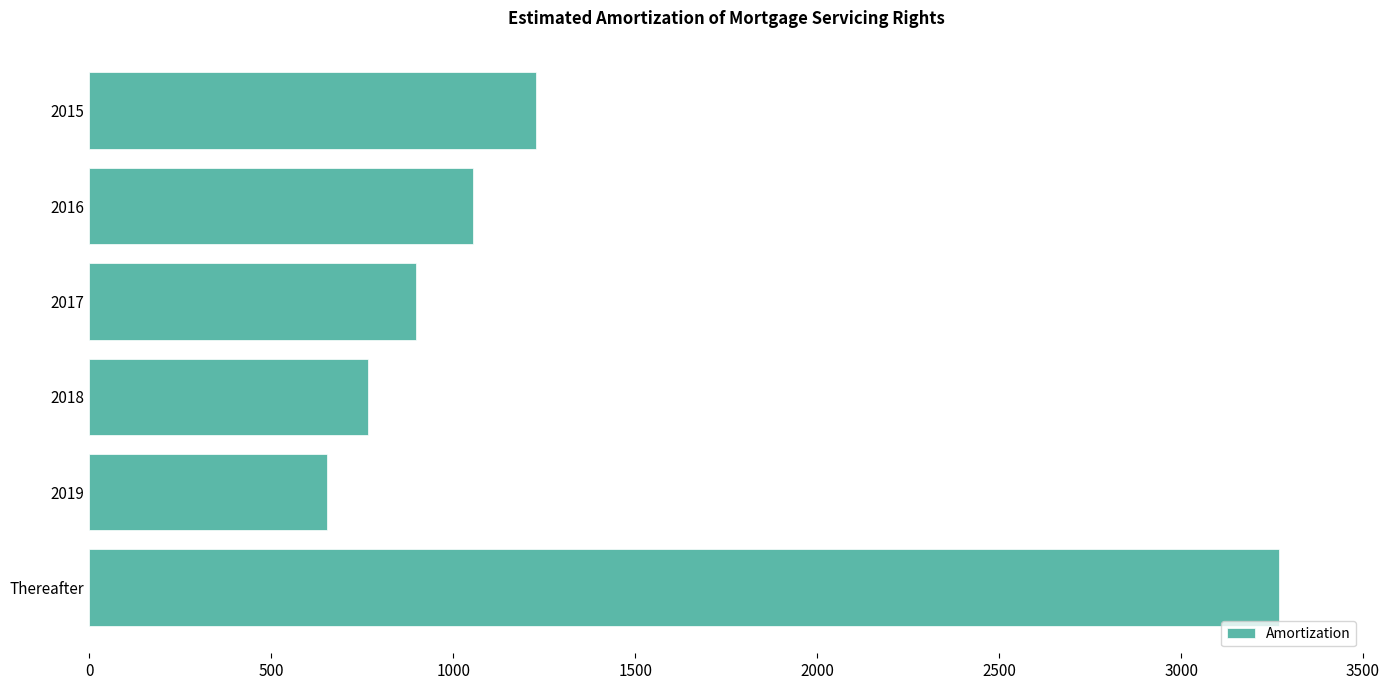

What is the label of the 3rd bar from the top?

2017